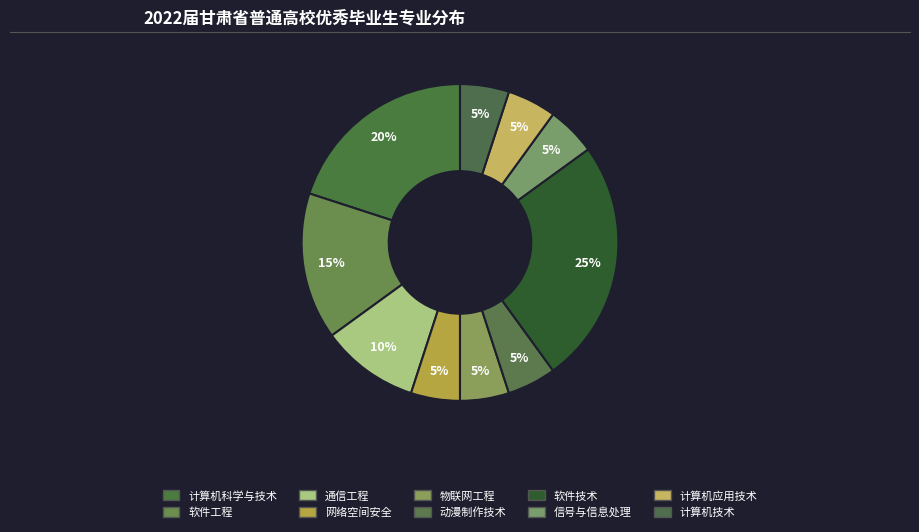

How many slices are in this pie chart?

10